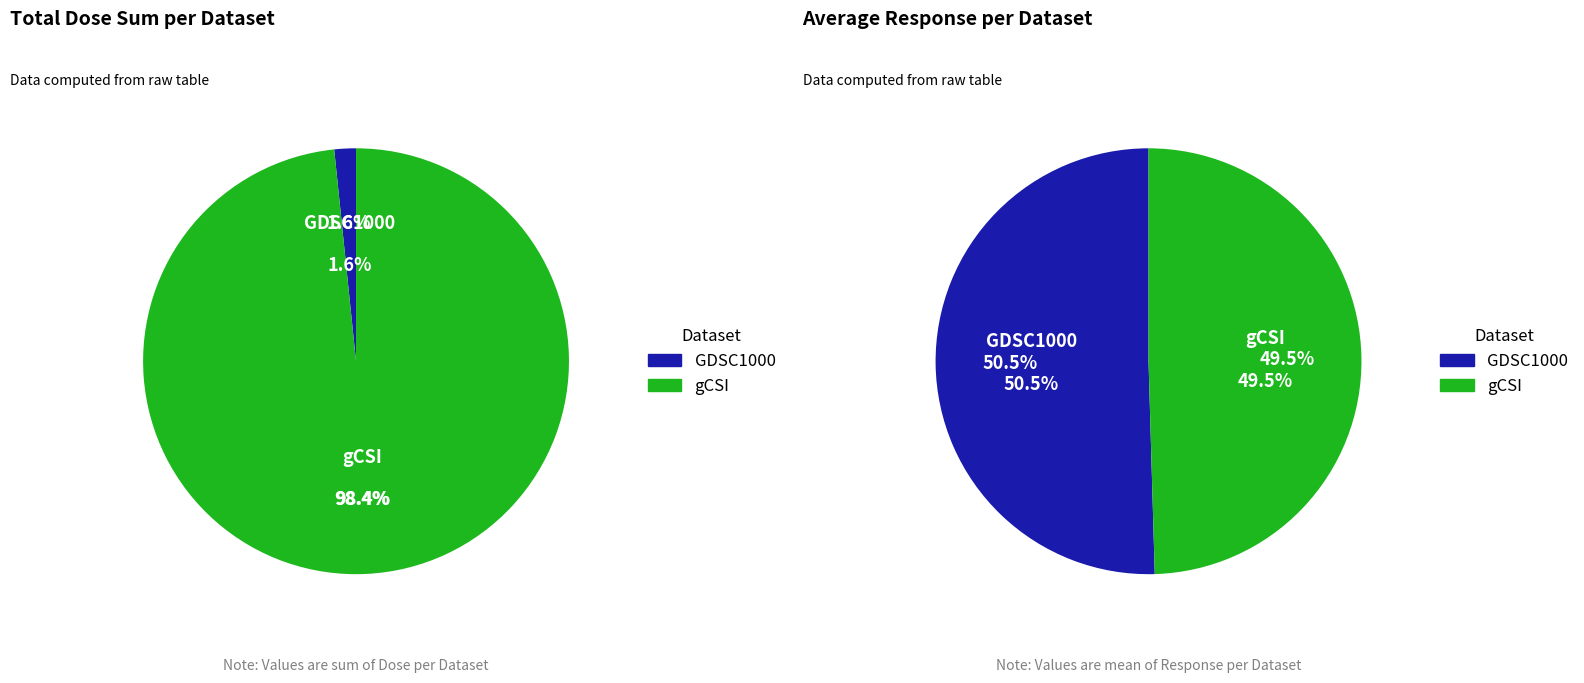

Is 4 the majority of the pie?

No